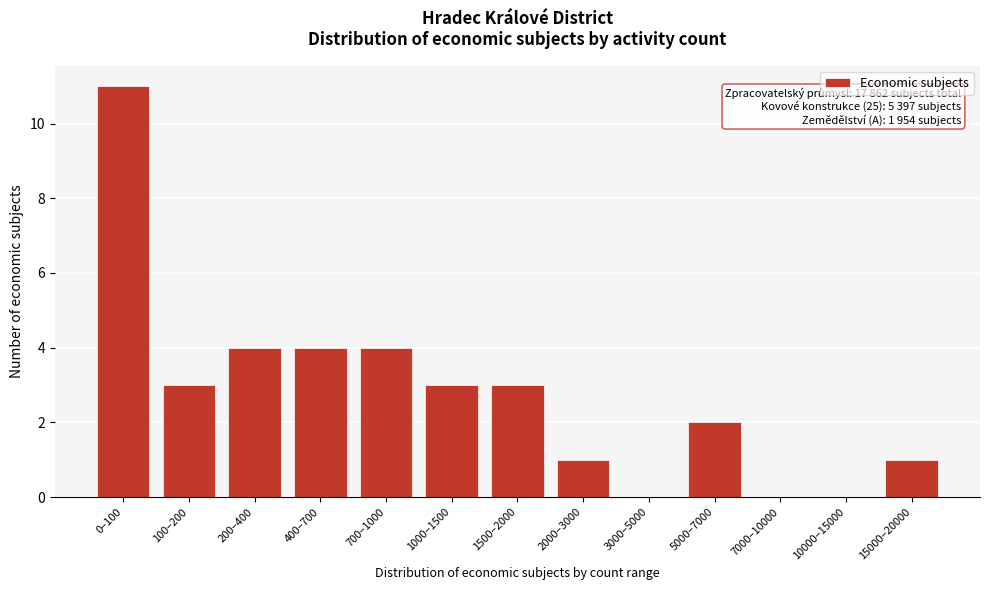

Reading right to left, transcribe all the data shown in this chart.

15000–20000=1	10000–15000=0	7000–10000=0	5000–7000=2	3000–5000=0	2000–3000=1	1500–2000=3	1000–1500=3	700–1000=4	400–700=4	200–400=4	100–200=3	0–100=11